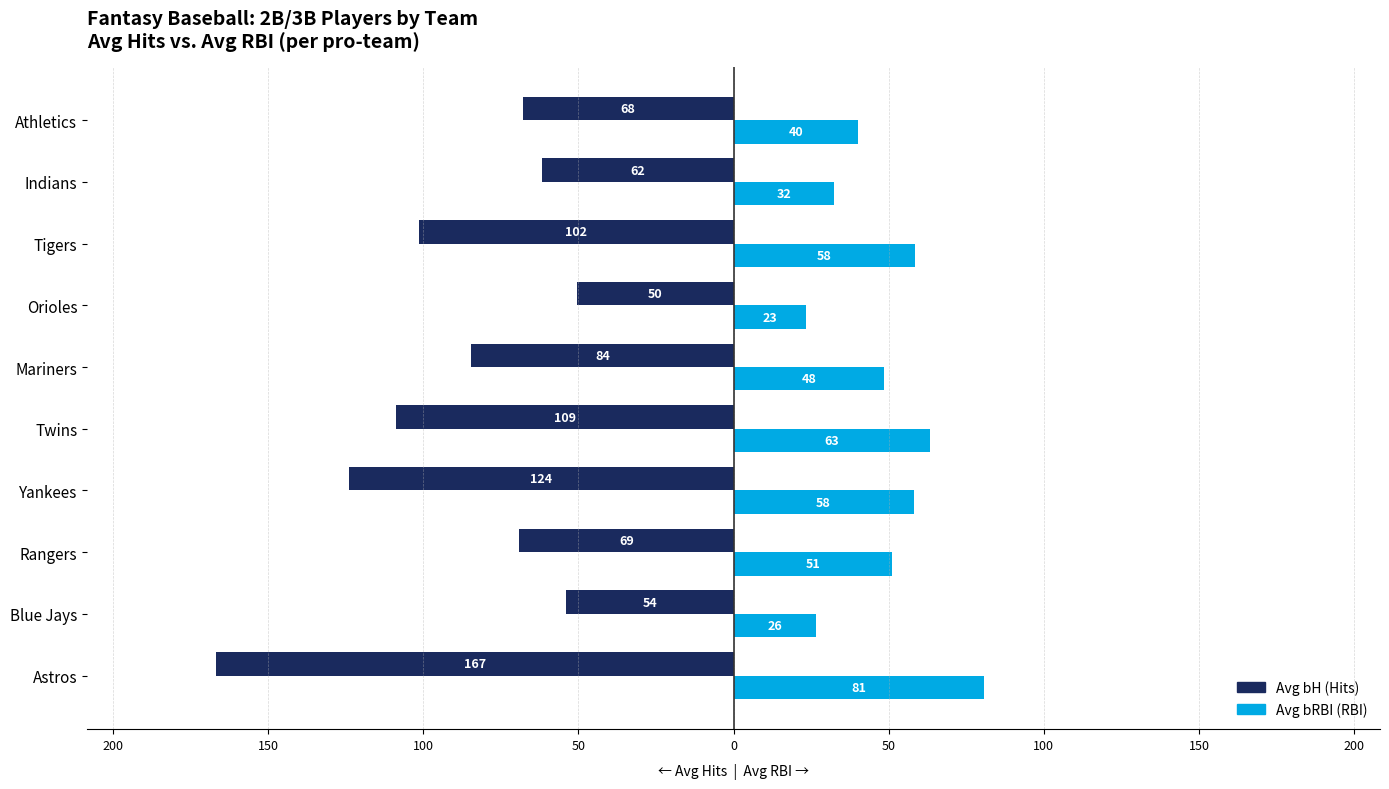

The value of Avg bH (left / dark) at 200 is -166.7. True or false?

True